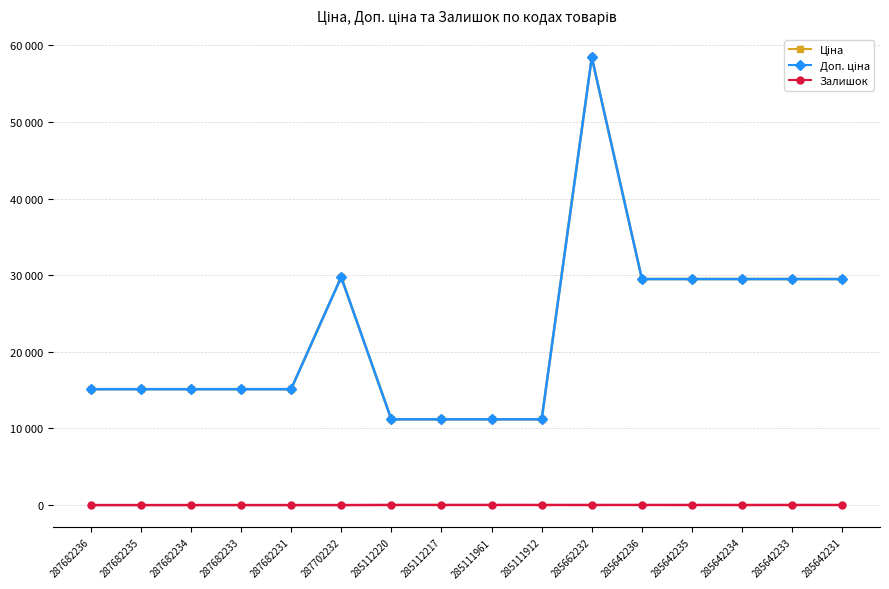

Reading left to right, list all the values displayed in this chart.

Ціна: 287682236=15120.0	287682235=15120.0	287682234=15120.0	287682233=15120.0	287682231=15120.0	287702232=29747.2	285112220=11188.2	285112217=11188.2	285111961=11188.2	285111912=11188.2	285662232=58426.5	285642236=29491.5	285642235=29491.5	285642234=29491.5	285642233=29491.5	285642231=29491.5
Доп. ціна: 287682236=15120.0	287682235=15120.0	287682234=15120.0	287682233=15120.0	287682231=15120.0	287702232=29747.2	285112220=11188.2	285112217=11188.2	285111961=11188.2	285111912=11188.2	285662232=58426.5	285642236=29491.5	285642235=29491.5	285642234=29491.5	285642233=29491.5	285642231=29491.5
Залишок: 287682236=0.0	287682235=0.0	287682234=0.0	287682233=0.0	287682231=0.0	287702232=0.0	285112220=17.0	285112217=17.0	285111961=17.0	285111912=15.0	285662232=14.0	285642236=16.0	285642235=13.0	285642234=10.0	285642233=14.0	285642231=11.0